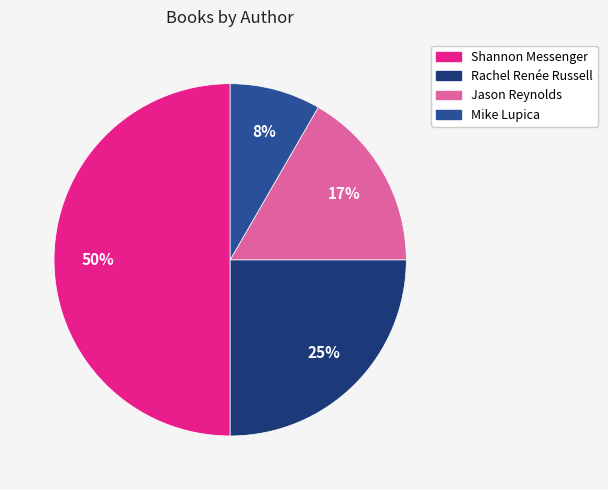

Between Jason Reynolds and Mike Lupica, which is larger?

Jason Reynolds